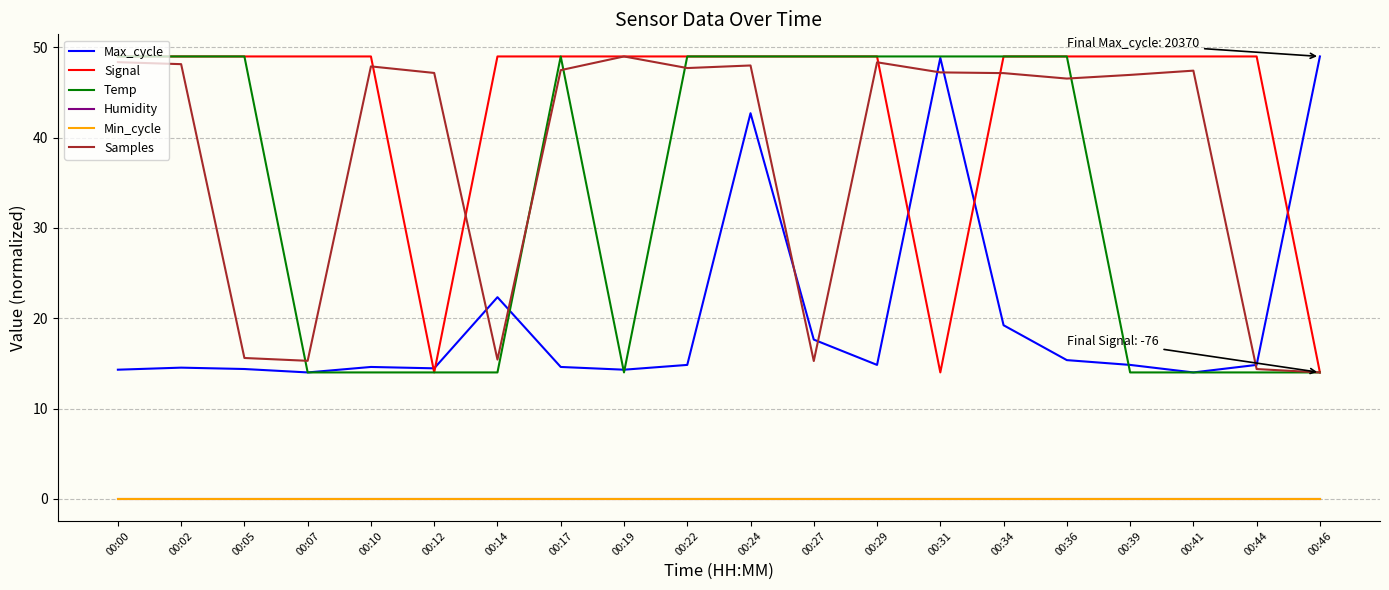

What is the value of the Samples point at the 7th from the left?

15.4